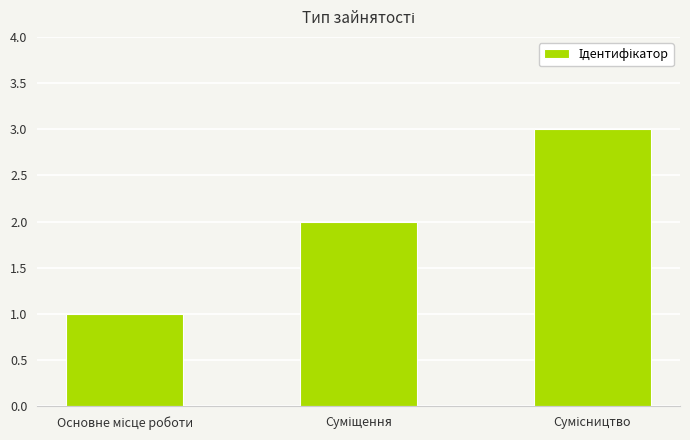

What is the greatest value displayed?

3